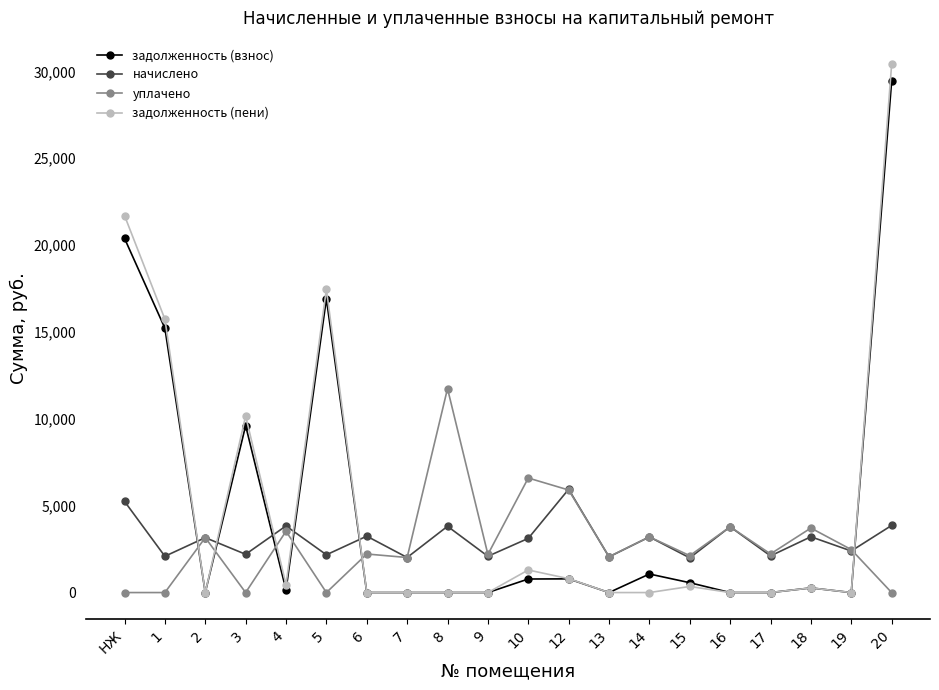

Where is the first local maximum for задолженность (взнос)?

3